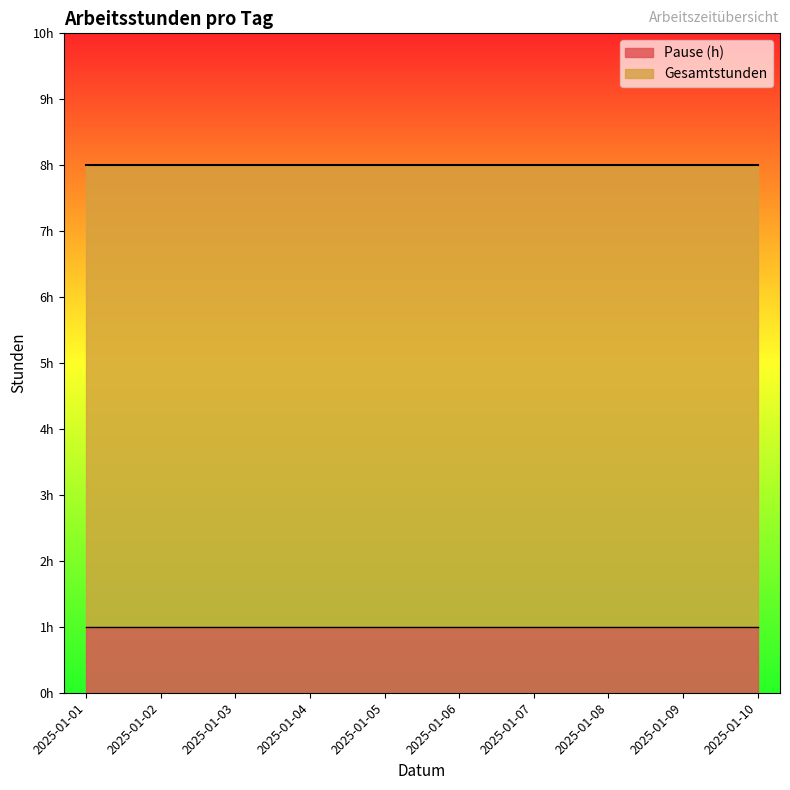

Which category has the lowest value in the Pause (h) series?

2025-01-01